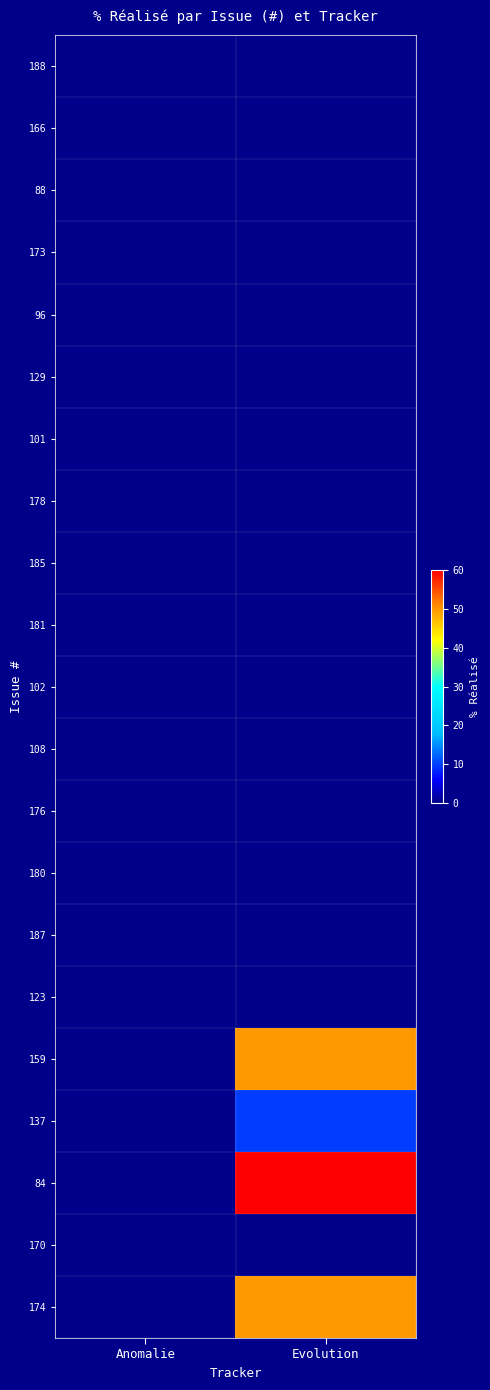

Reading left to right, list all the values displayed in this chart.

188: Anomalie=0	Evolution=0
166: Anomalie=0	Evolution=0
88: Anomalie=0	Evolution=0
173: Anomalie=0	Evolution=0
96: Anomalie=0	Evolution=0
129: Anomalie=0	Evolution=0
101: Anomalie=0	Evolution=0
178: Anomalie=0	Evolution=0
185: Anomalie=0	Evolution=0
181: Anomalie=0	Evolution=0
102: Anomalie=0	Evolution=0
108: Anomalie=0	Evolution=0
176: Anomalie=0	Evolution=0
180: Anomalie=0	Evolution=0
187: Anomalie=0	Evolution=0
123: Anomalie=0	Evolution=0
159: Anomalie=0	Evolution=50
137: Anomalie=0	Evolution=10
84: Anomalie=0	Evolution=60
170: Anomalie=0	Evolution=0
174: Anomalie=0	Evolution=50